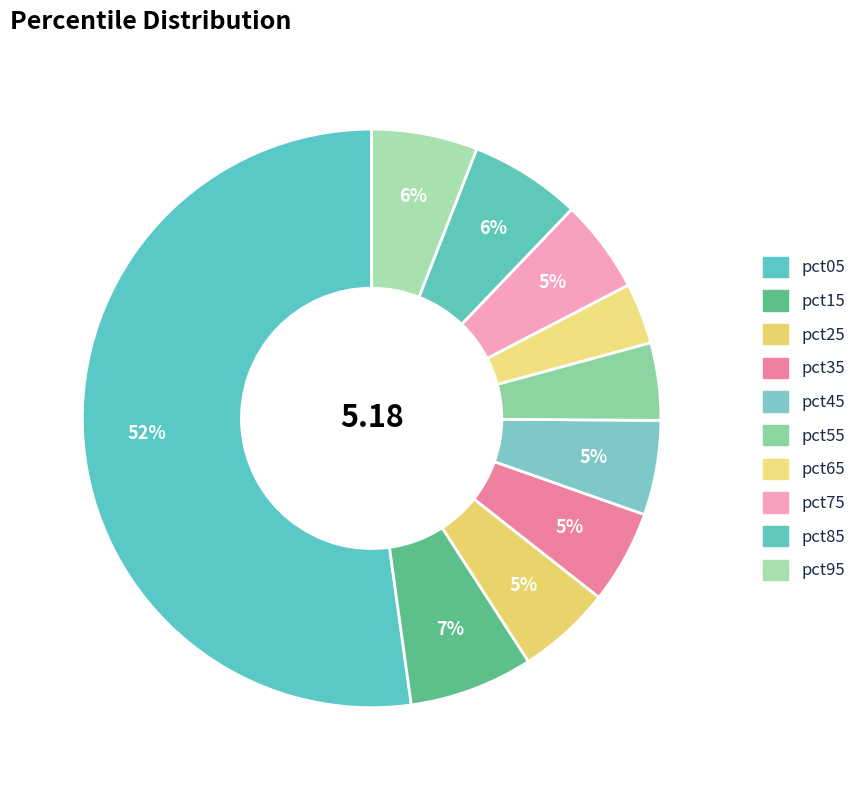

Is the sum of pct95 and pct55 greater than half?

No